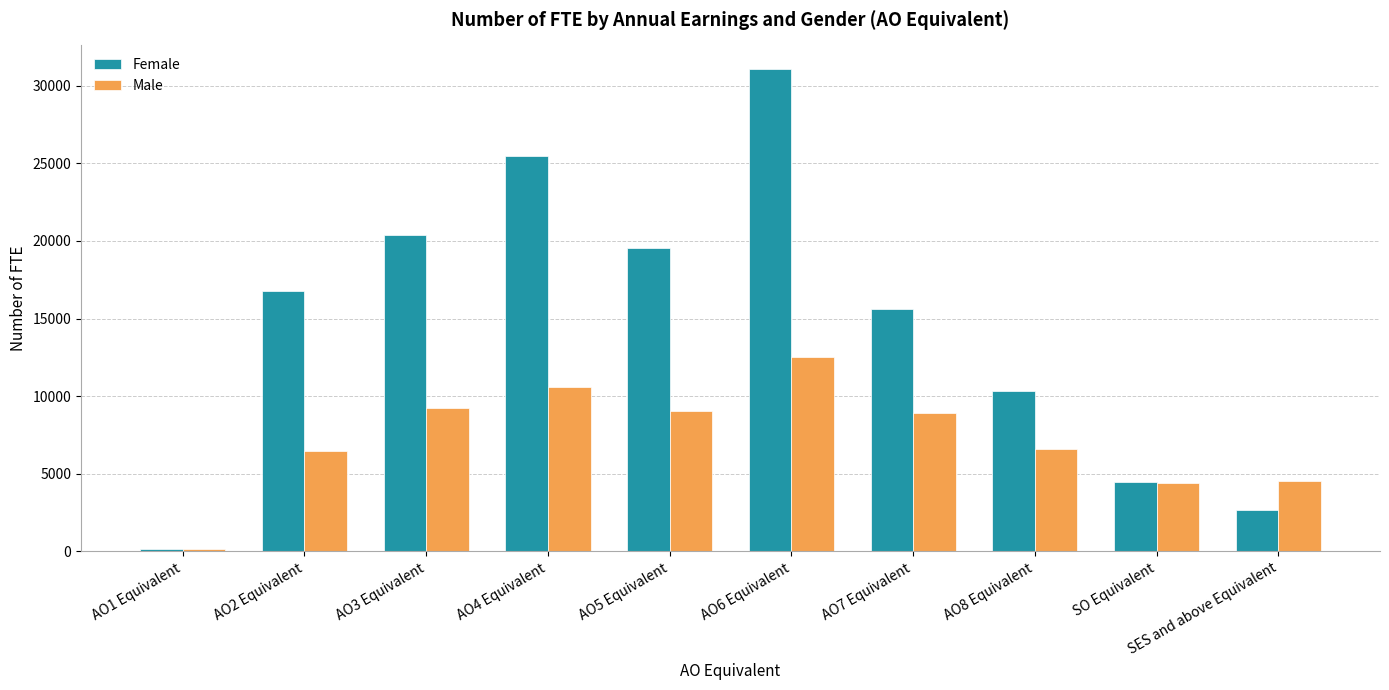

At which category is the sum across all series the highest?

AO6 Equivalent